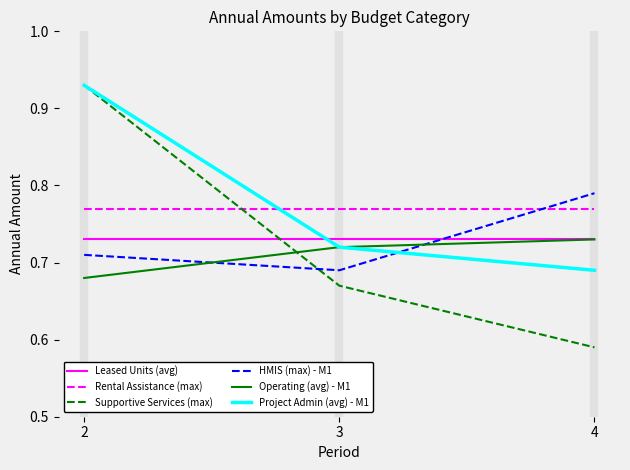

The Leased Units (avg) series shows 0.2 at 3. True or false?

False